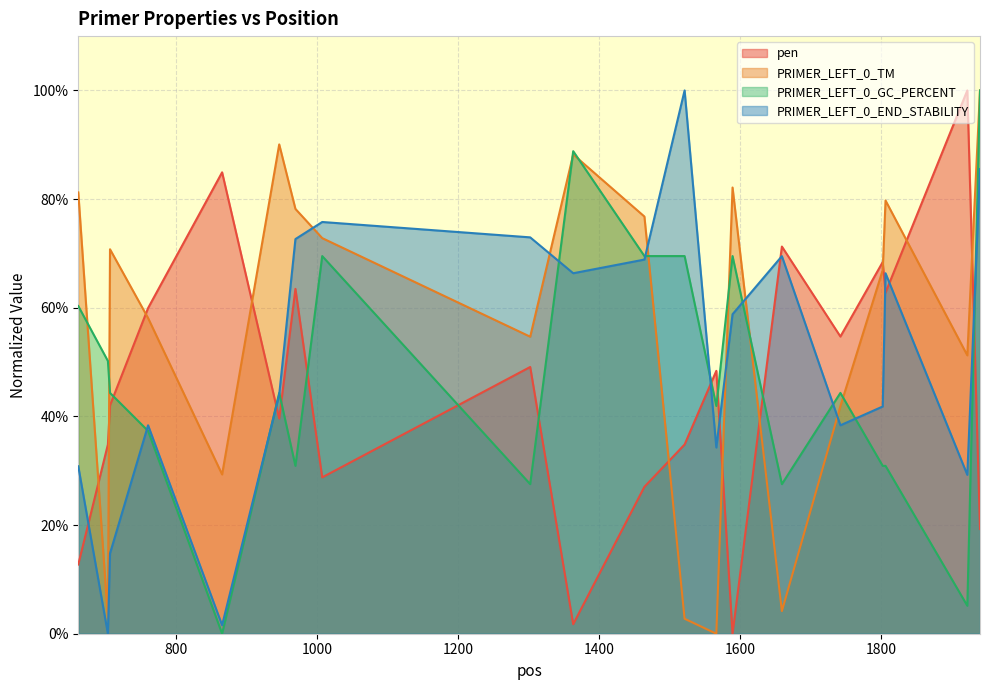

Is it true that PRIMER_LEFT_0_TM equals 0.0 at 703?

True